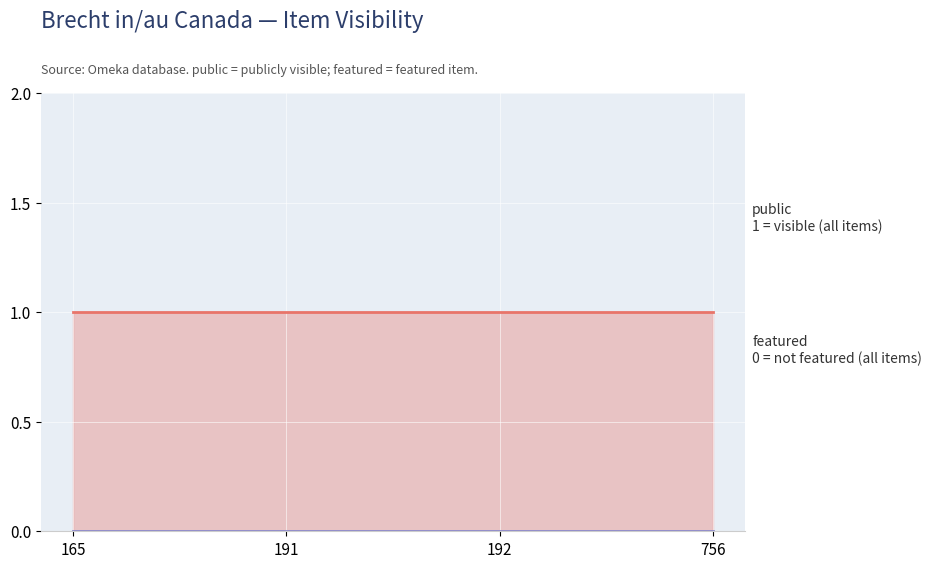

What is the average value of the public series?

1